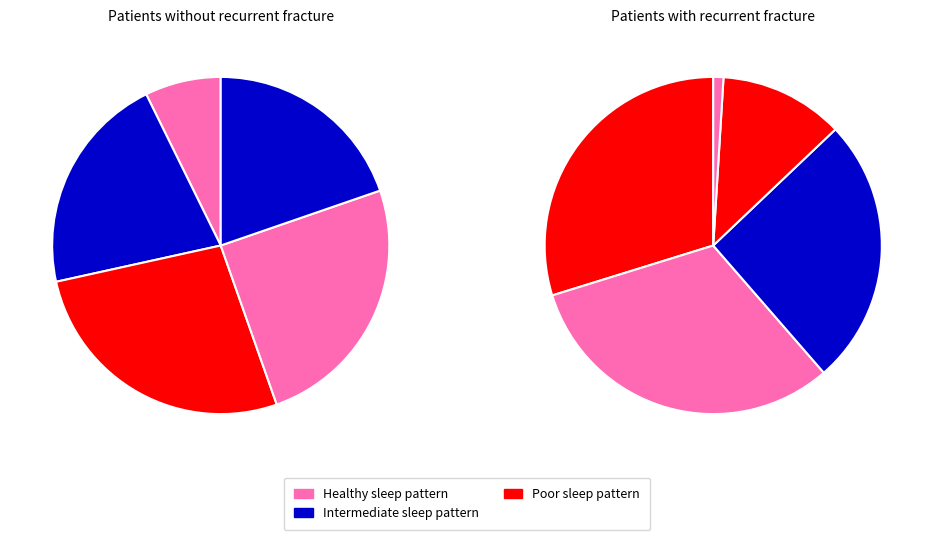

Is there any slice that represents more than half of the pie?

No